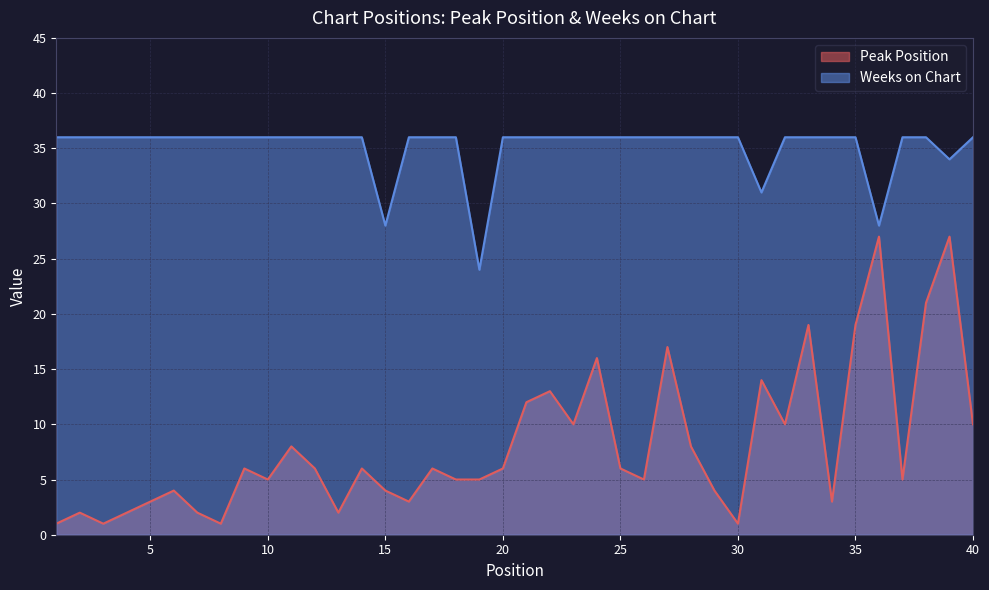

How many series are shown in this chart?

2